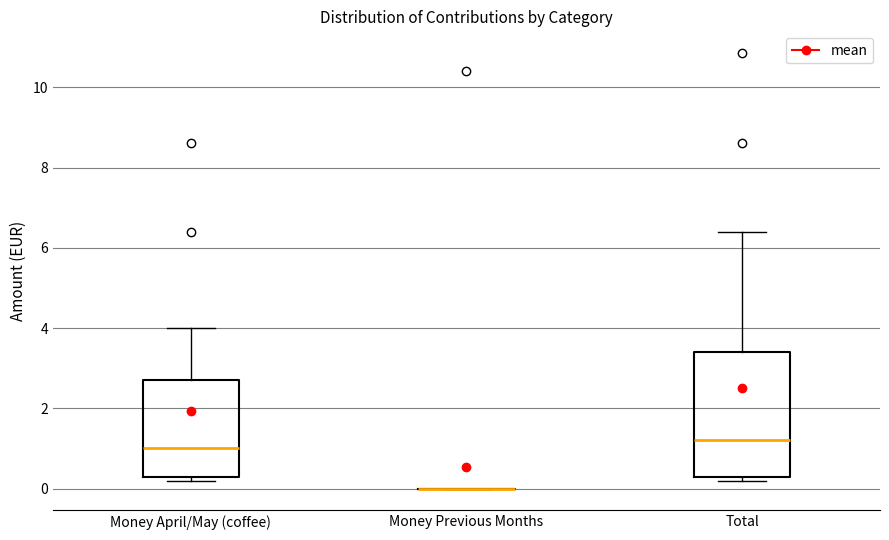

Reading left to right, transcribe this box plot: for each box, give where its median line is, the range the box spans, and where its two whiskers end, as read against the y-axis. The values are not printed on the chart, so give them approximately, as read against the axis.

Money April/May (coffee): median 1.0, box 0.4 to 2.8, whiskers 0.2 to 4.0
Money Previous Months: box collapsed to a line at 0.0, whiskers 0.0 to 0.0
Total: median 1.2, box 0.4 to 3.4, whiskers 0.2 to 6.4